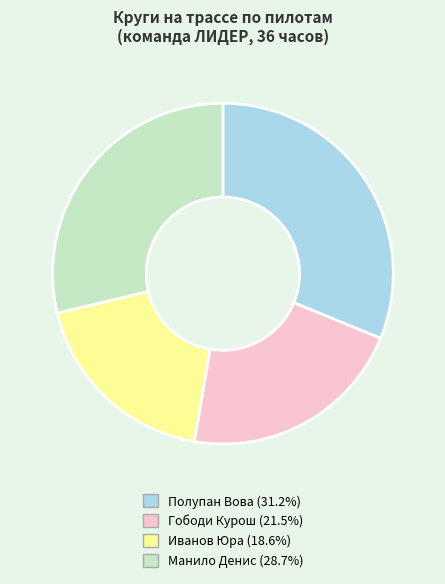

Does Иванов Юра (18.6%) represent more than half of the total?

No